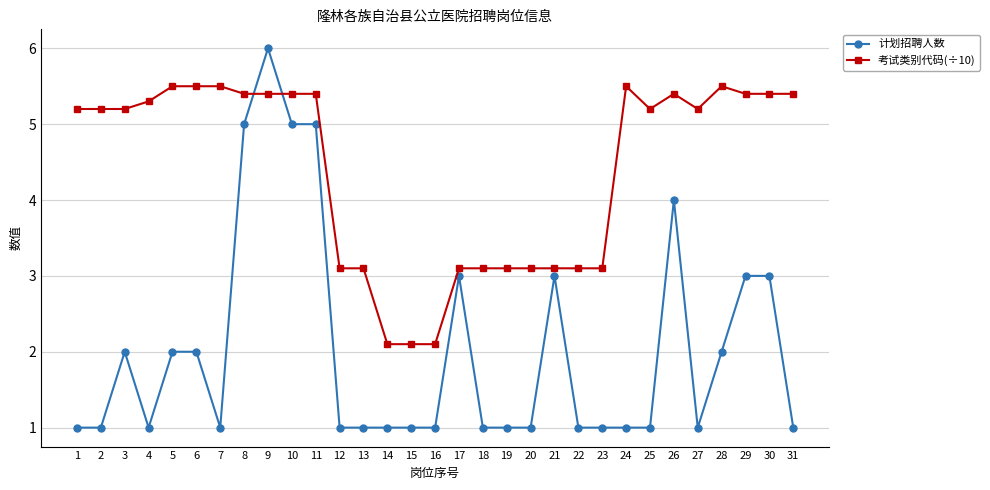

Reading left to right, extract all data points from this chart.

计划招聘人数: 1.0	1.0	2.0	1.0	2.0	2.0	1.0	5.0	6.0	5.0	5.0	1.0	1.0	1.0	1.0	1.0	3.0	1.0	1.0	1.0	3.0	1.0	1.0	1.0	1.0	4.0	1.0	2.0	3.0	3.0	1.0
考试类别代码(÷10): 5.2	5.2	5.2	5.3	5.5	5.5	5.5	5.4	5.4	5.4	5.4	3.1	3.1	2.1	2.1	2.1	3.1	3.1	3.1	3.1	3.1	3.1	3.1	5.5	5.2	5.4	5.2	5.5	5.4	5.4	5.4